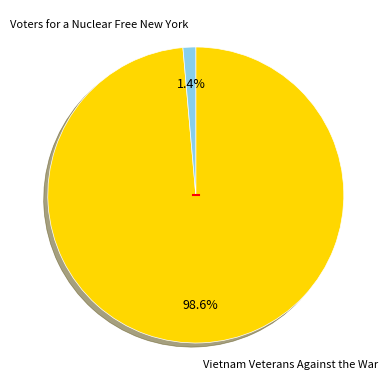

Count the number of slices in the pie.

2